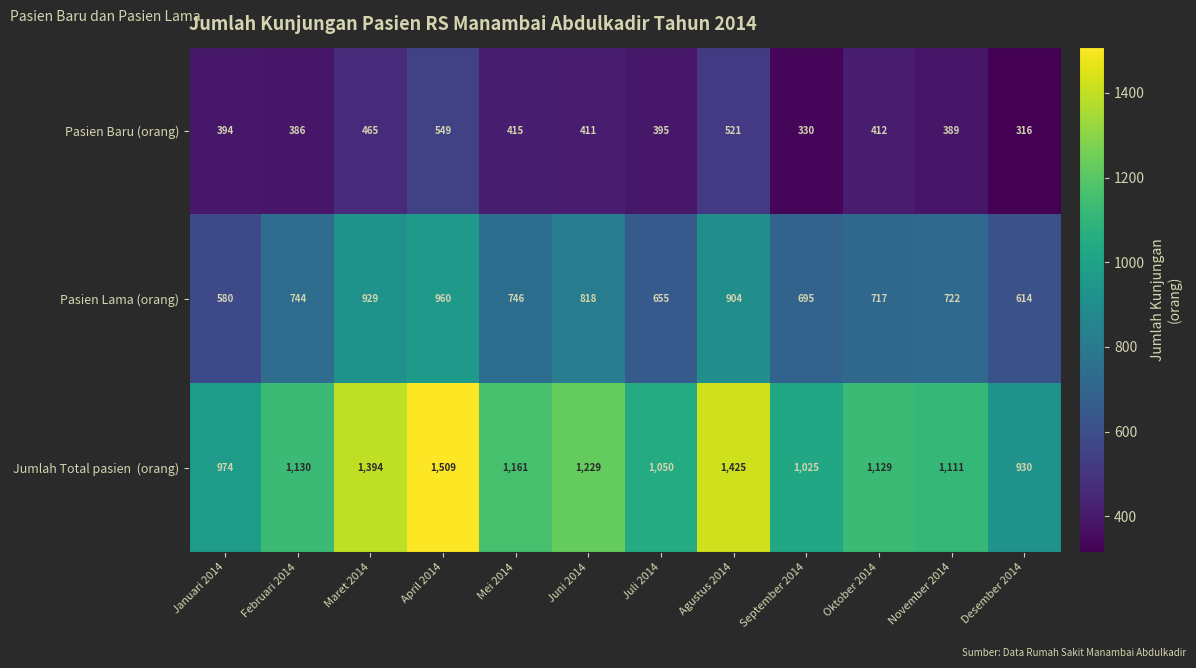

List the labels in order of Pasien Lama (orang) value, smallest first.

Januari 2014, Desember 2014, Juli 2014, September 2014, Oktober 2014, November 2014, Februari 2014, Mei 2014, Juni 2014, Agustus 2014, Maret 2014, April 2014